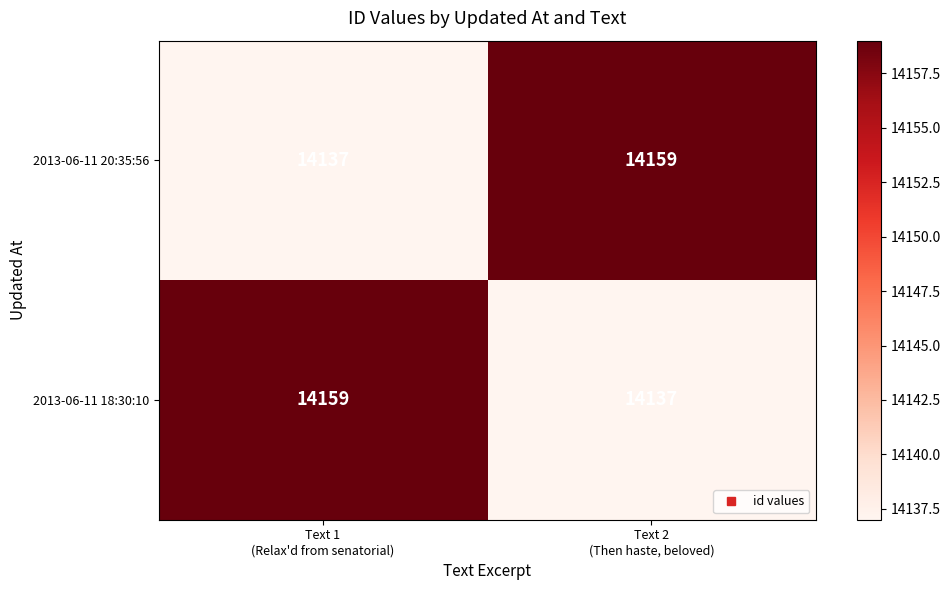

Reading left to right, transcribe all the data shown in this chart.

2013-06-11 20:35:56: 14137	14159
2013-06-11 18:30:10: 14159	14137